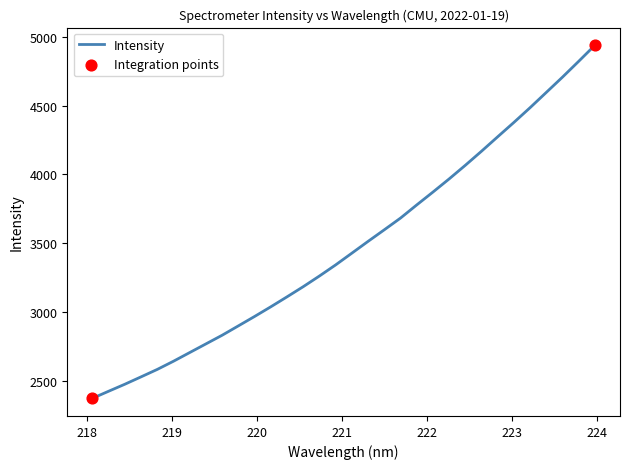

What is the minimum value shown in the chart?

2372.1